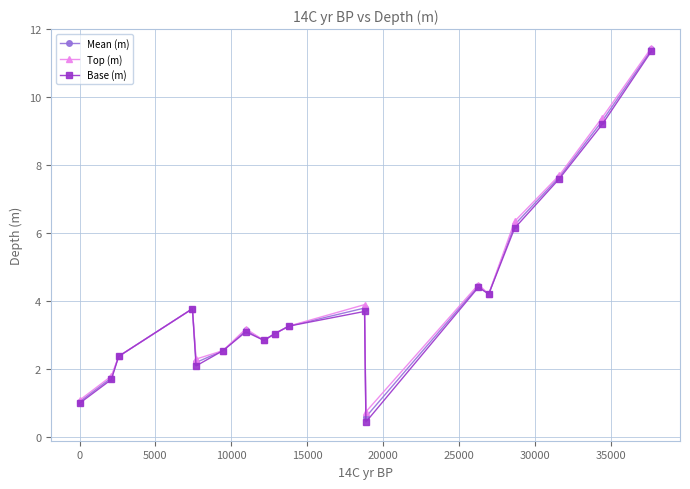

What is the minimum value shown in the chart?

0.5